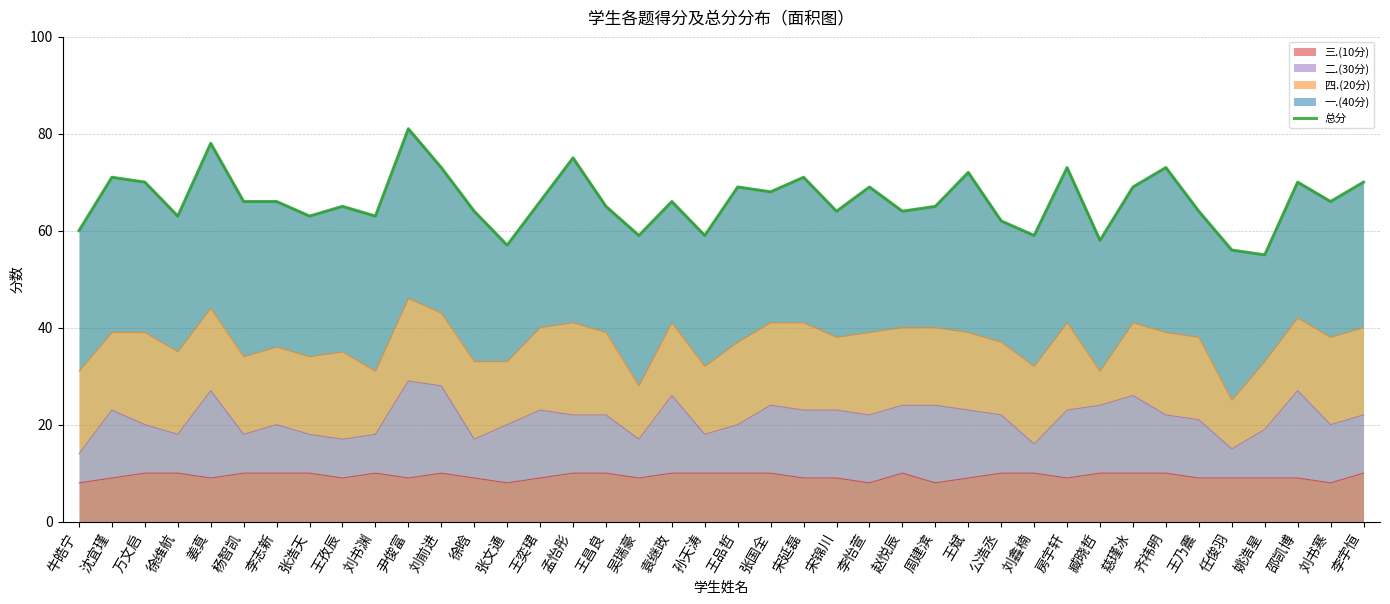

What is the value of the 40th point from the left?

70